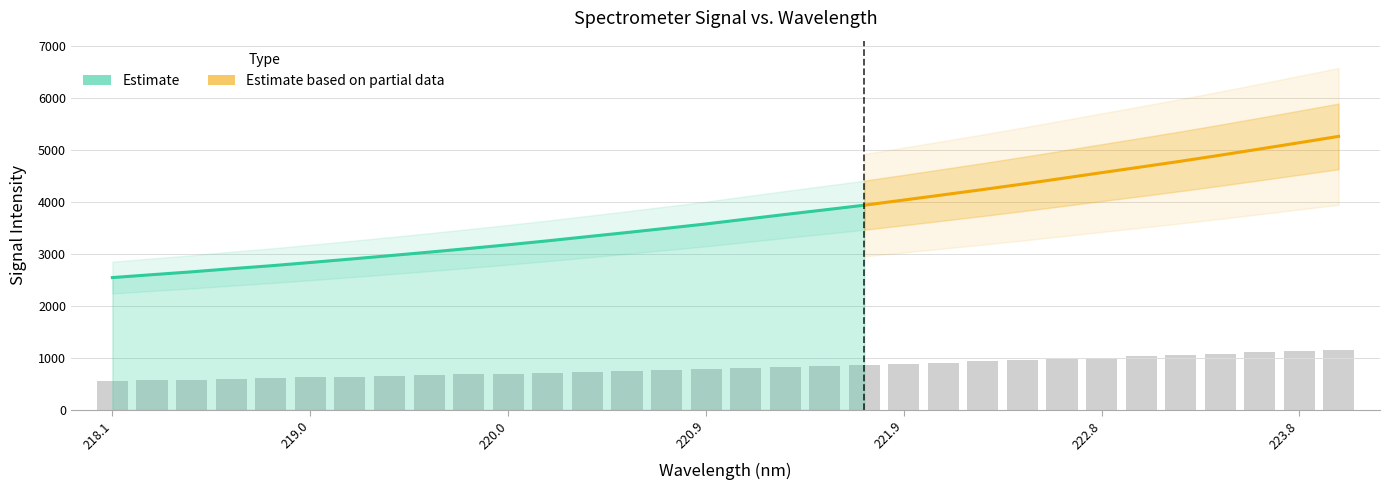

What is the change in value from 221.3083 to 223.0264?

+200.8